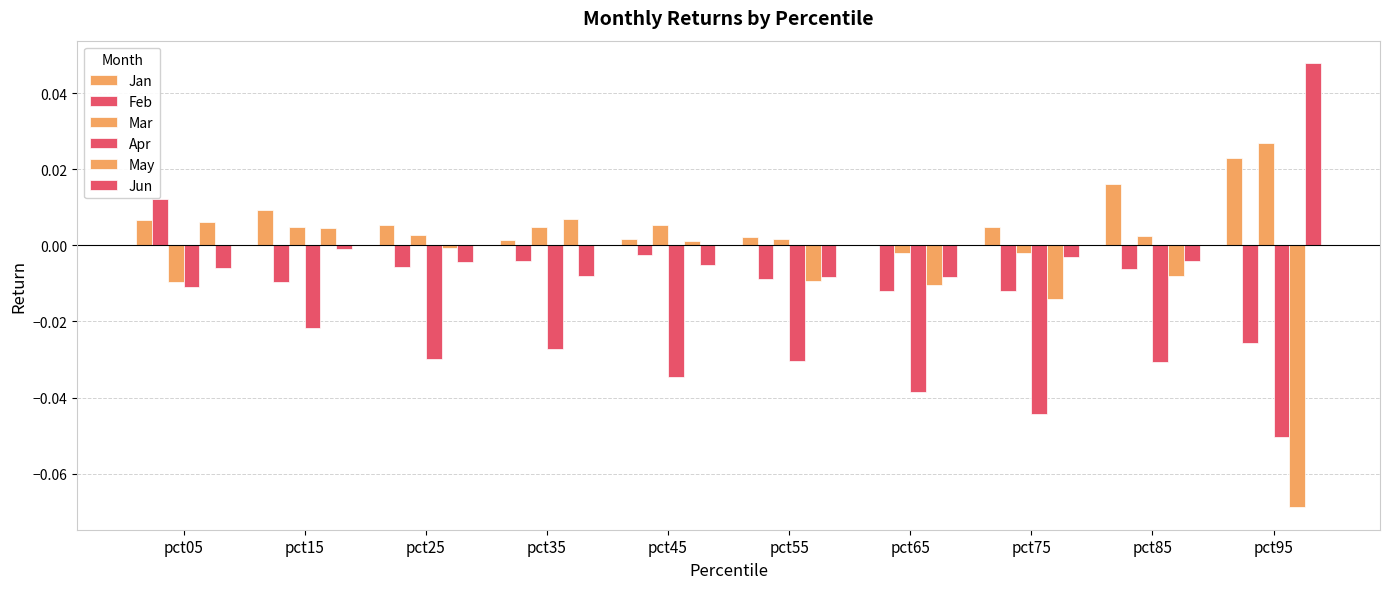

True or false: Jun has a value of -0.0 at pct25.

True